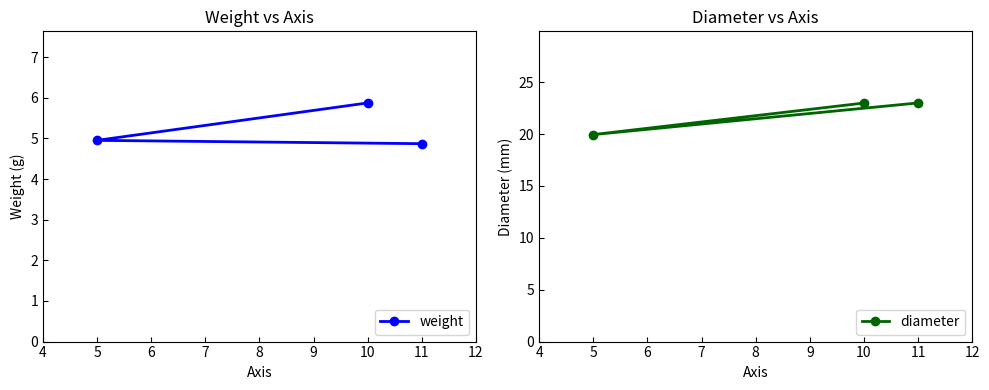

What is the spread (max minus min) of values at 5?

15.0